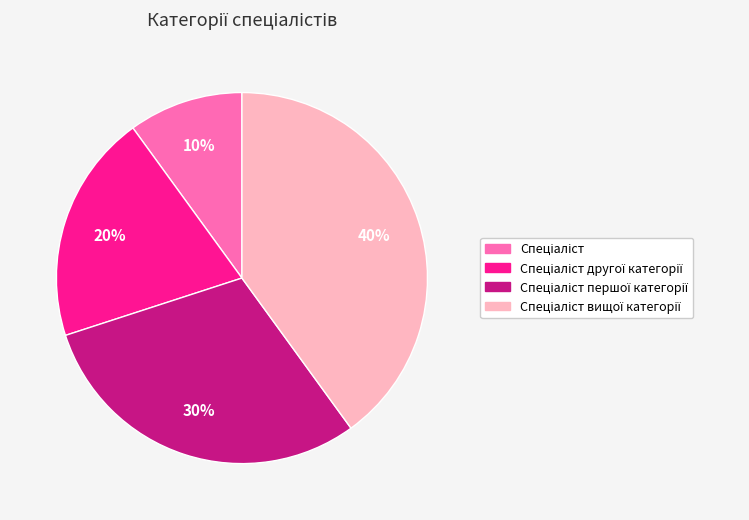

To the nearest percent, what is the average slice percentage?

25%